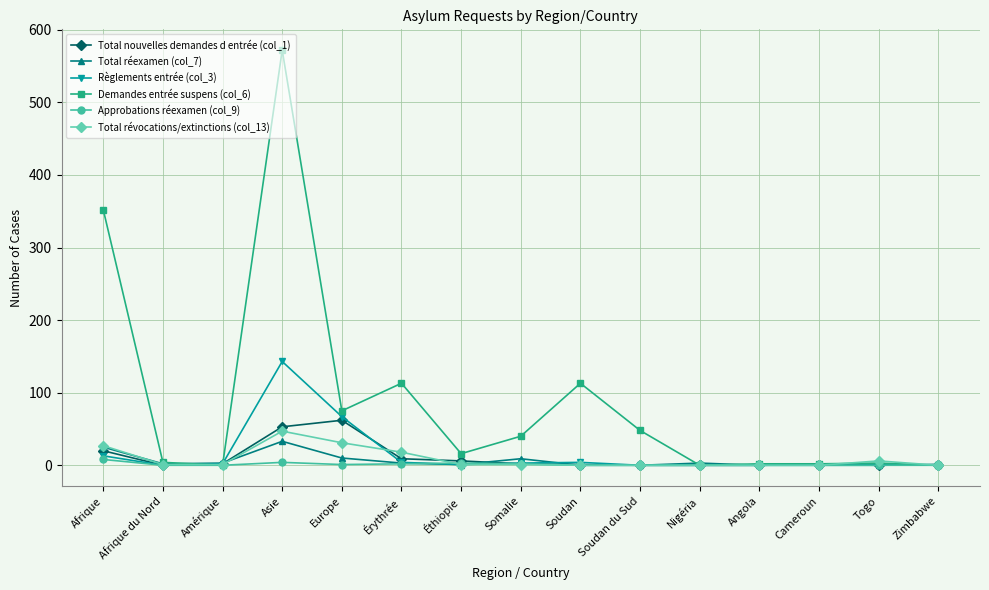

What is the total value across all series at Angola?

2